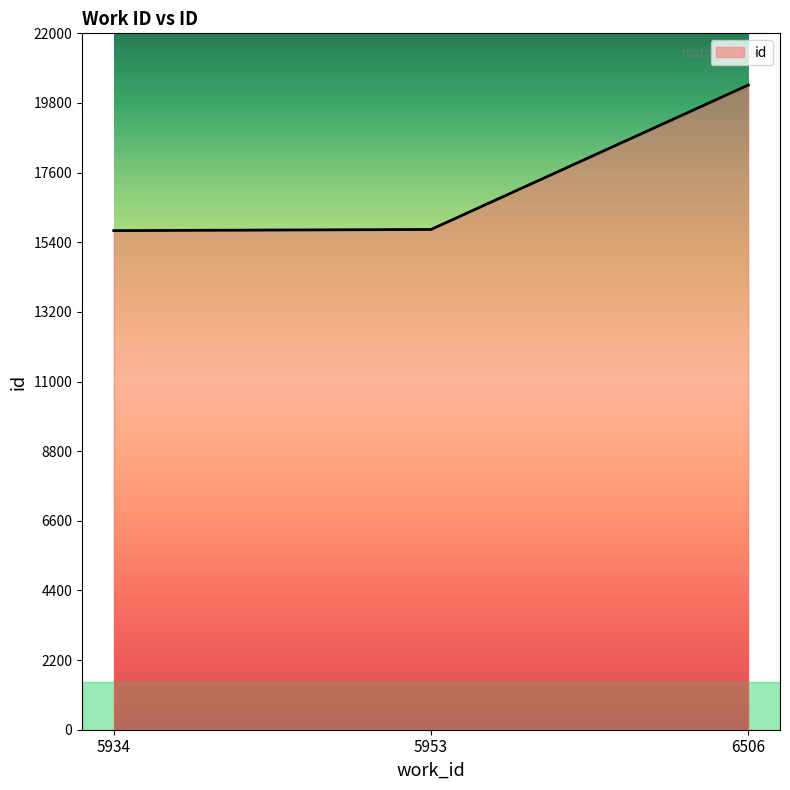

What is the maximum value shown in the chart?

20366